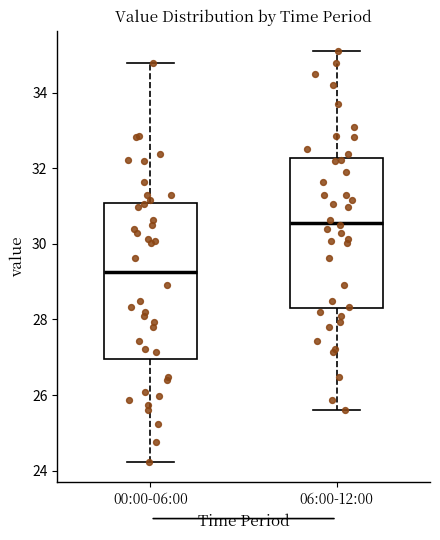

Reading left to right, read every box against the y-axis: the position of its median line, the range the box covers, and the ends of its whiskers. The values are not printed on the chart, so give them approximately, as read against the axis.

00:00-06:00: median 29.2, box 27.0 to 31.0, whiskers 24.2 to 34.8
06:00-12:00: median 30.6, box 28.2 to 32.2, whiskers 25.6 to 35.2